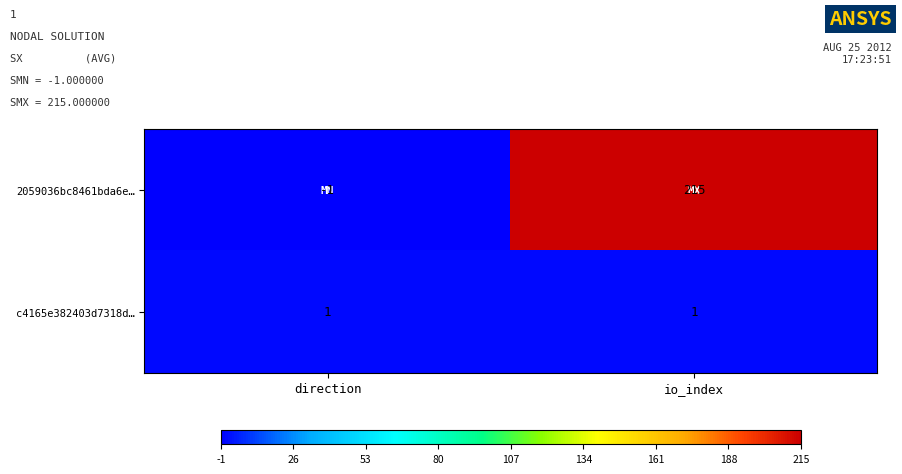

What is the minimum value shown in the chart?

-1